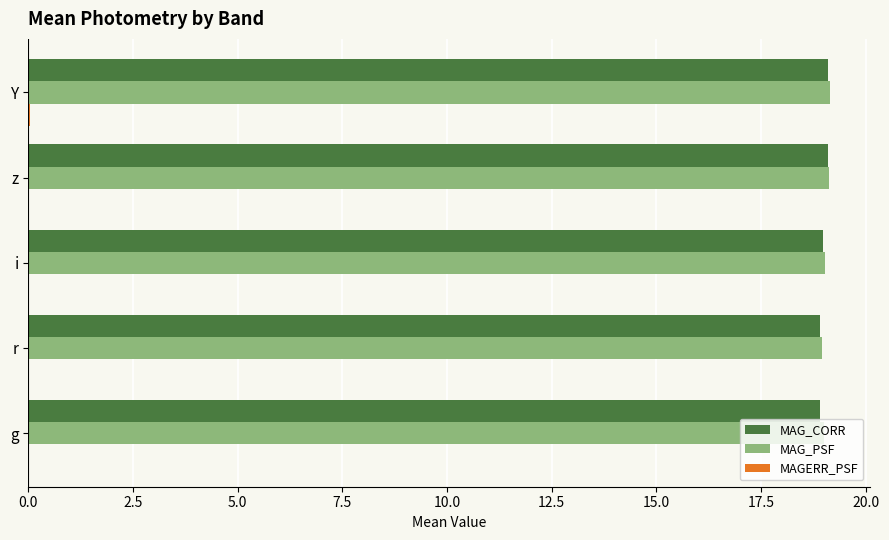

What is the maximum value shown in the chart?

19.1